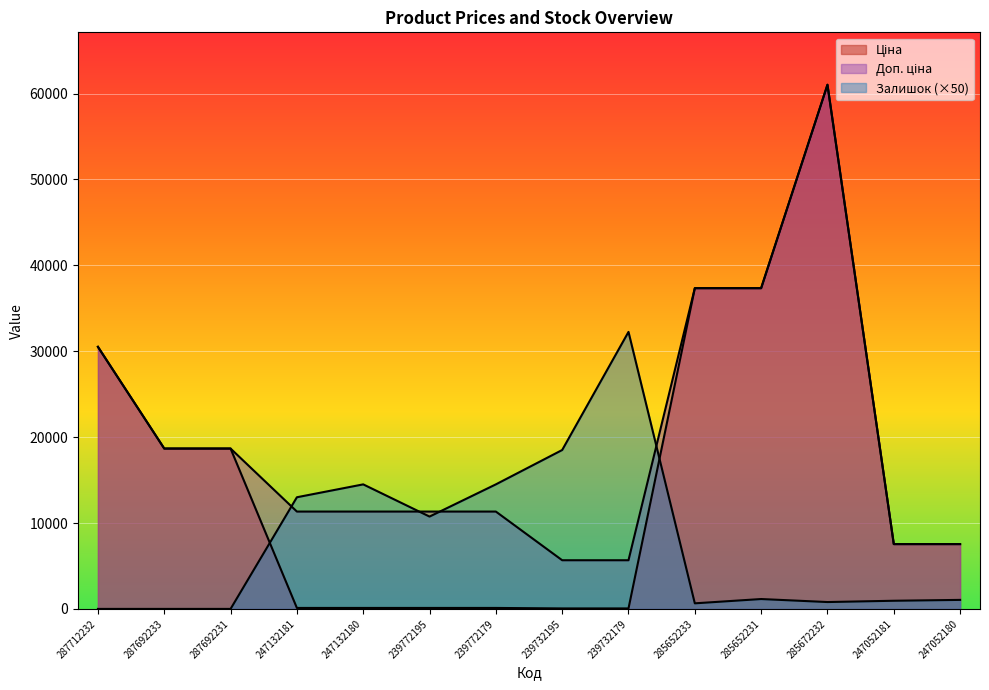

In Залишок, how many points are higher than both neighbors (excluding endpoints)?

3